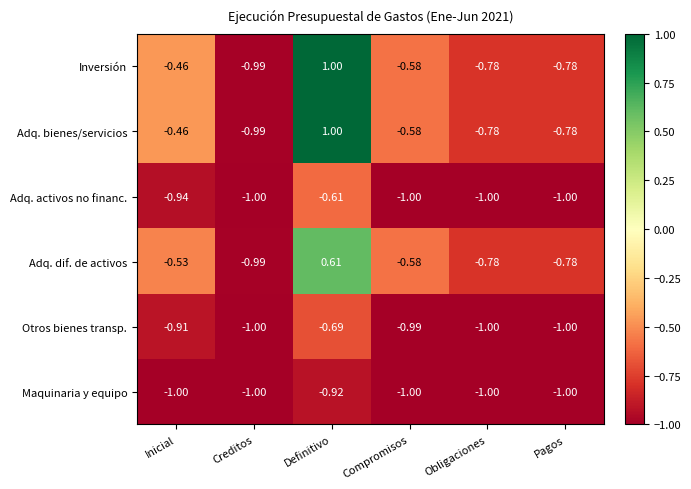

Is the value of Adq. dif. de activos at Compromisos greater than the value of Maquinaria y equipo at Obligaciones?

Yes